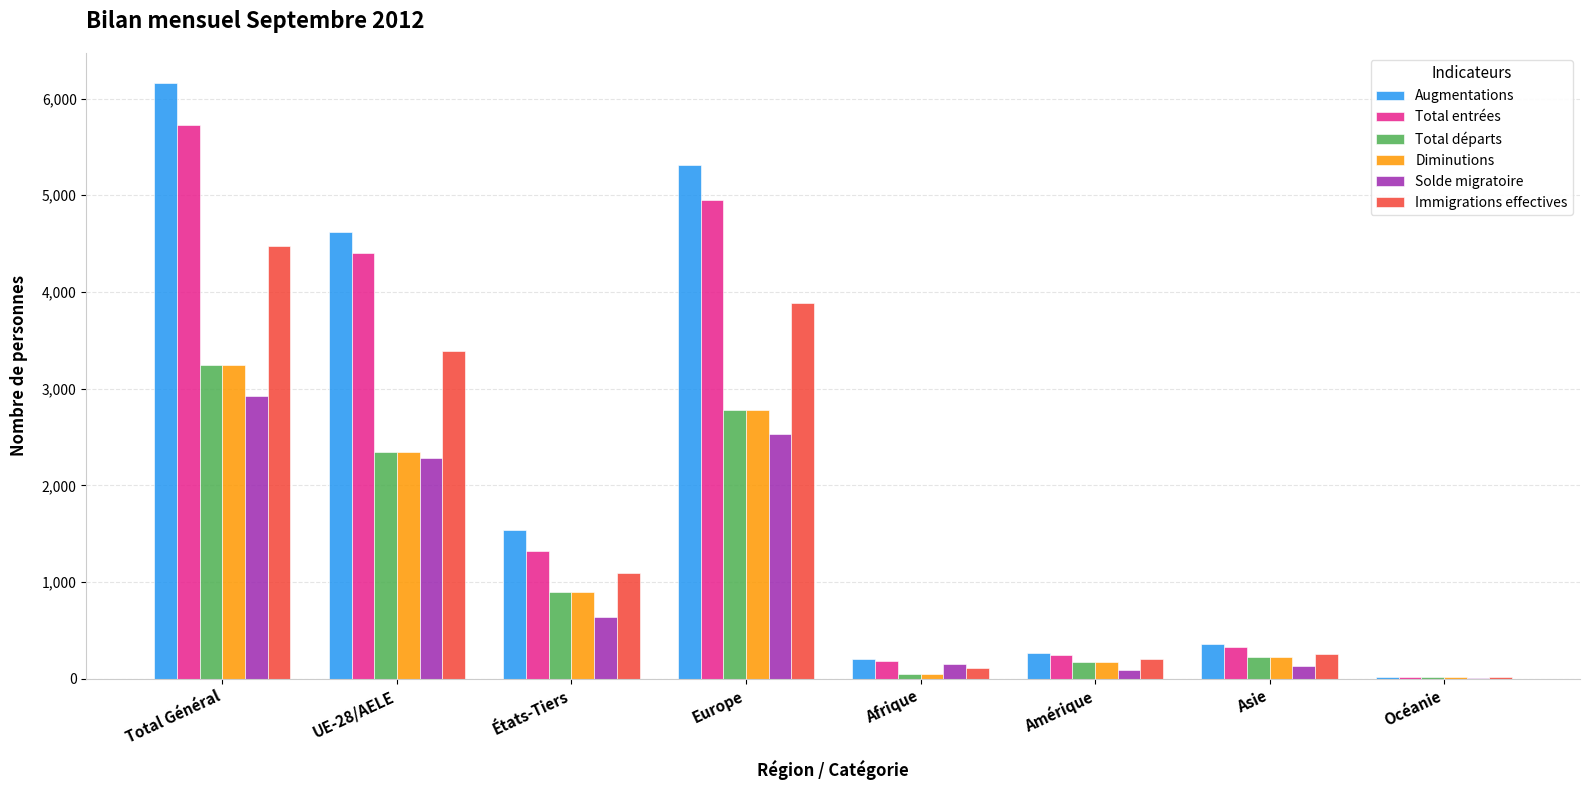

What is the sum of all Diminutions values?

9729